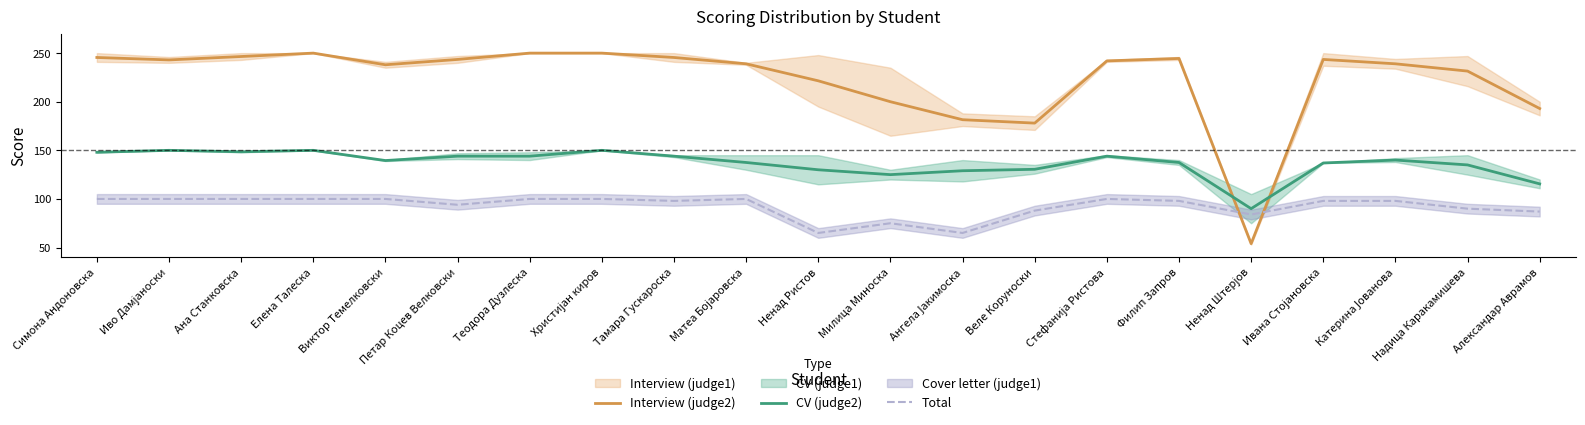

Does the chart display data point markers on the line(s)?

No